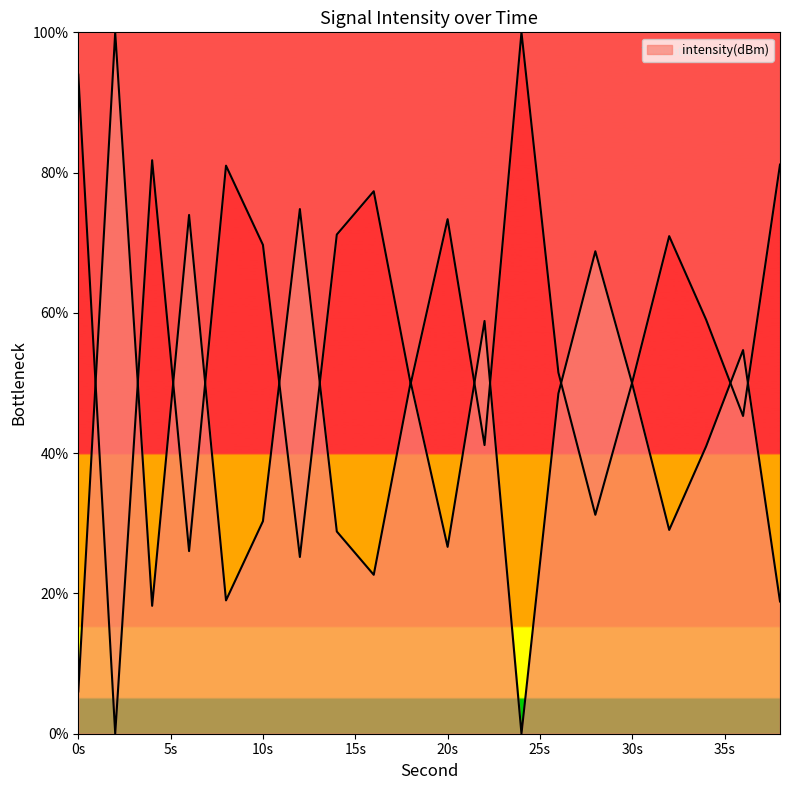

Between 24 and 16, which is larger?

24